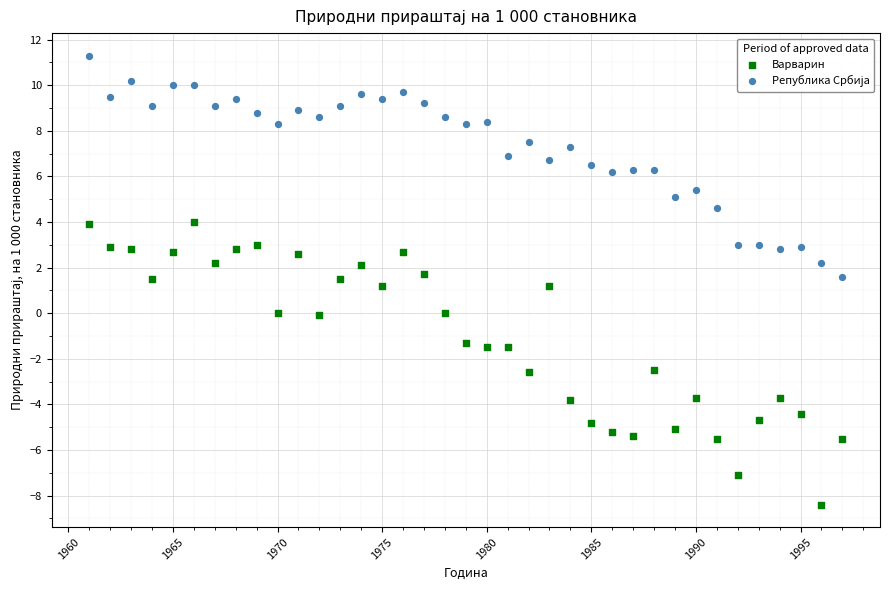

Which series has the largest Y range (max minus min)?

Варварин